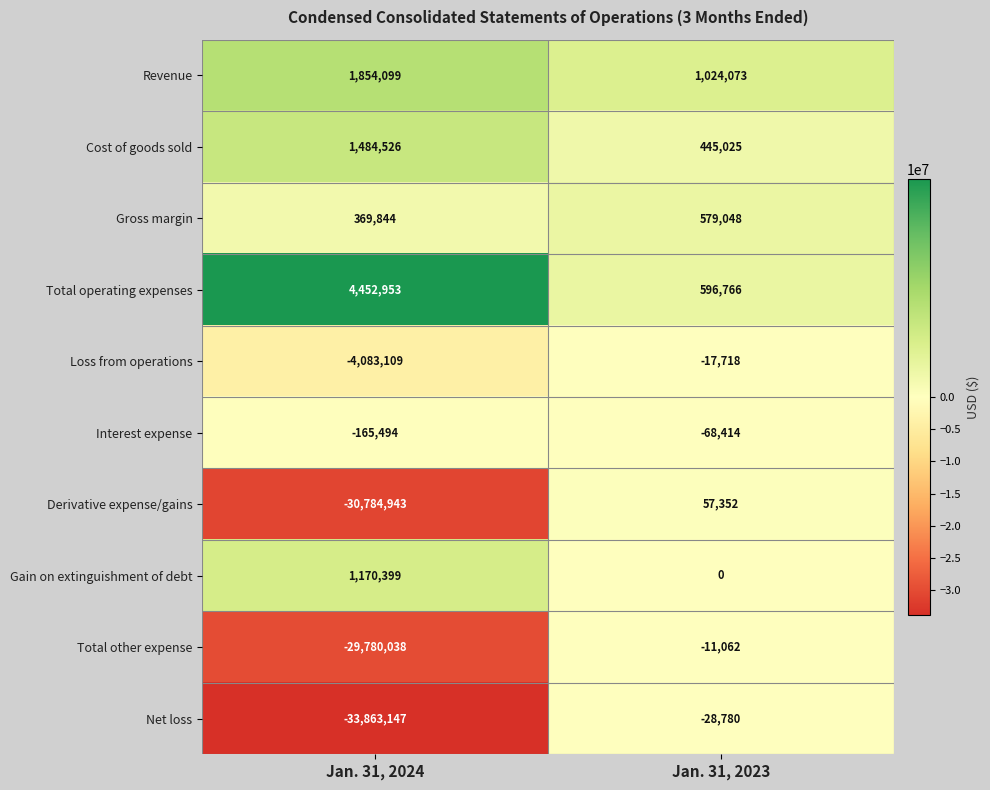

Reading left to right, extract all data points from this chart.

Revenue: 1854099	1024073
Cost of goods sold: 1484526	445025
Gross margin: 369844	579048
Total operating expenses: 4452953	596766
Loss from operations: -4083109	-17718
Interest expense: -165494	-68414
Derivative expense/gains: -30784943	57352
Gain on extinguishment of debt: 1170399	0
Total other expense: -29780038	-11062
Net loss: -33863147	-28780